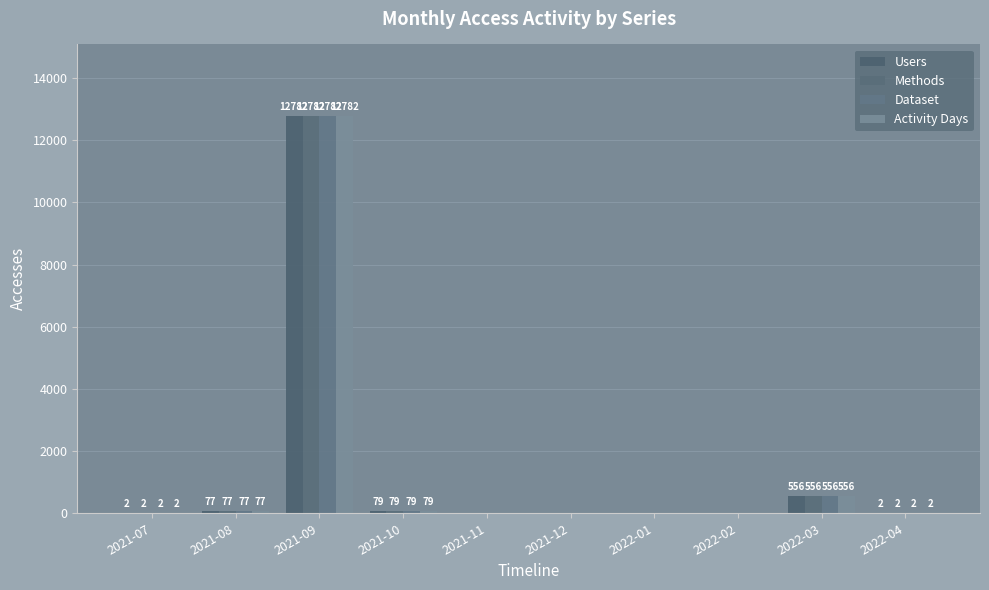

What value does the Activity Days series have at 2021-10, to the nearest 100?

100